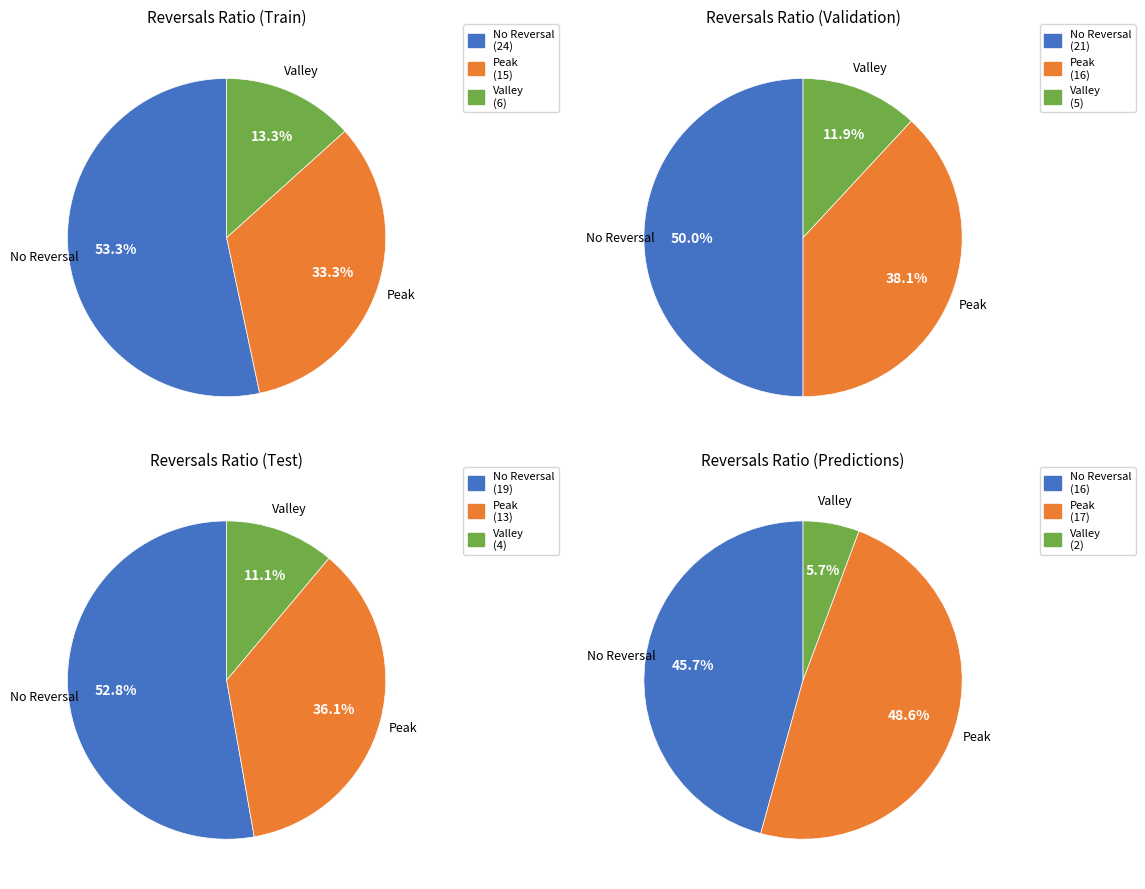

Is it true that 9 is 11% of the pie?

False